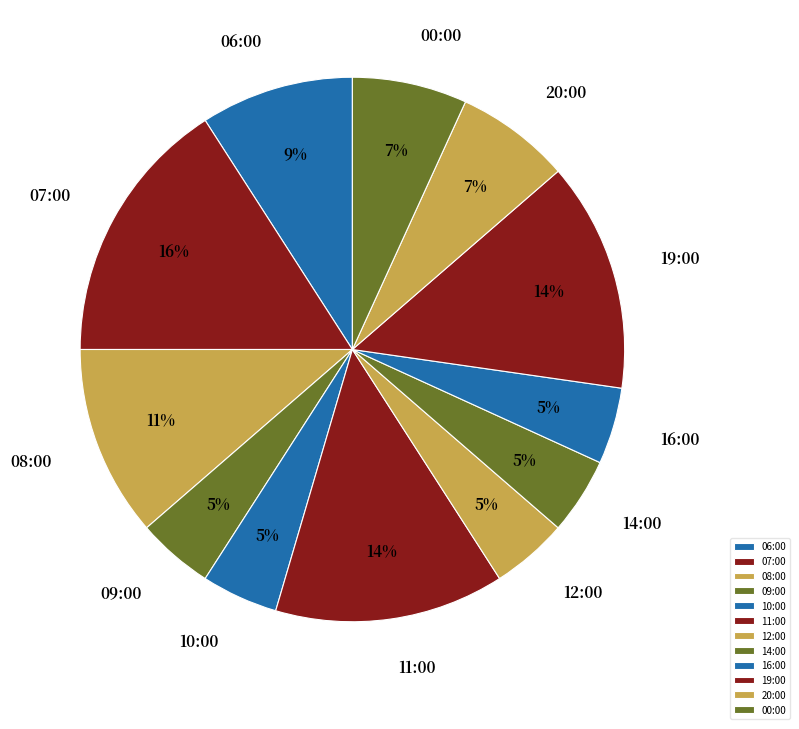

Is it true that 12:00 is 19% of the pie?

False